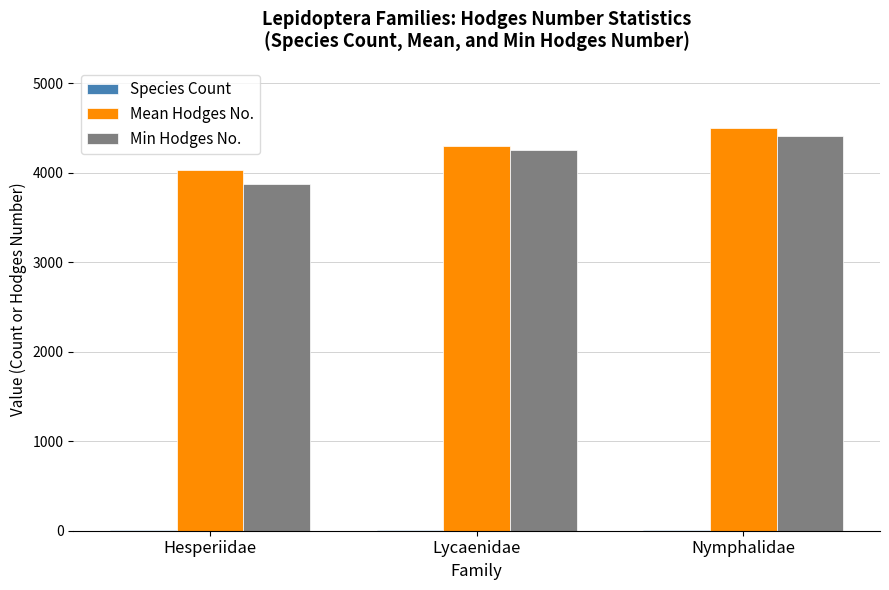

The Min Hodges No. series shows 3870.0 at Hesperiidae. True or false?

True